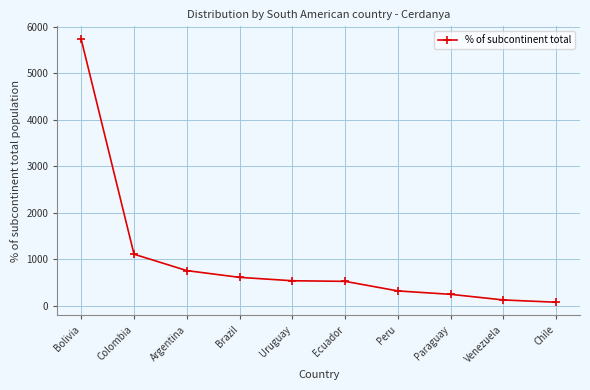

What is the average value?

1000